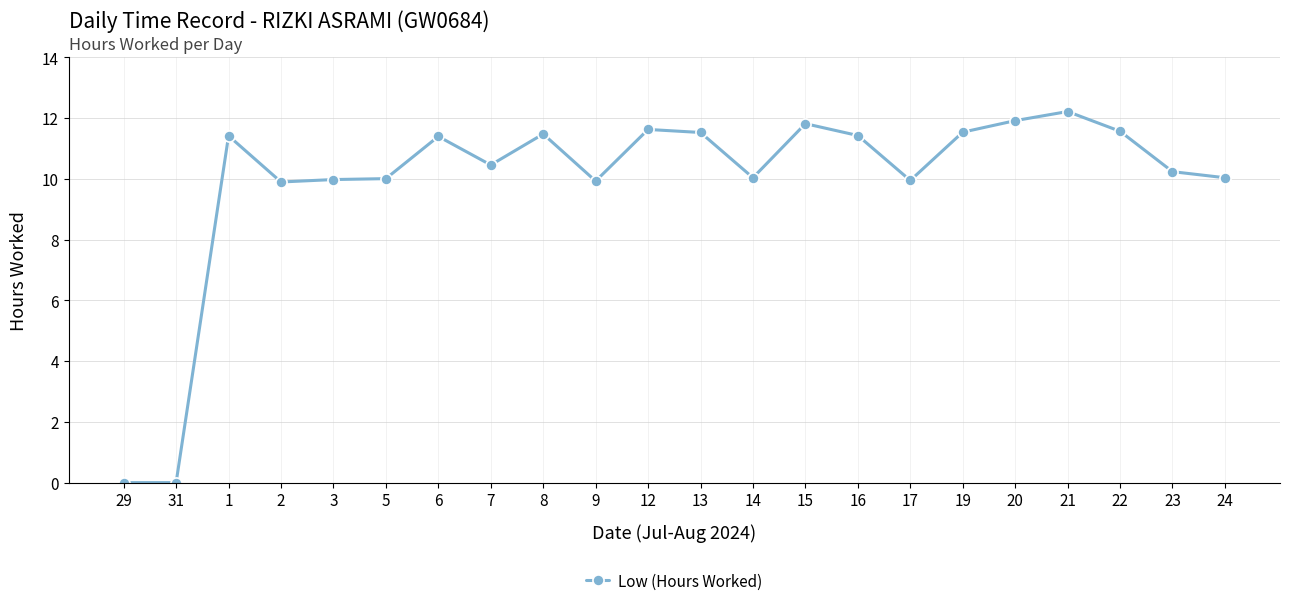

What is the ratio of the value at 17 to the value at 24?

1.0